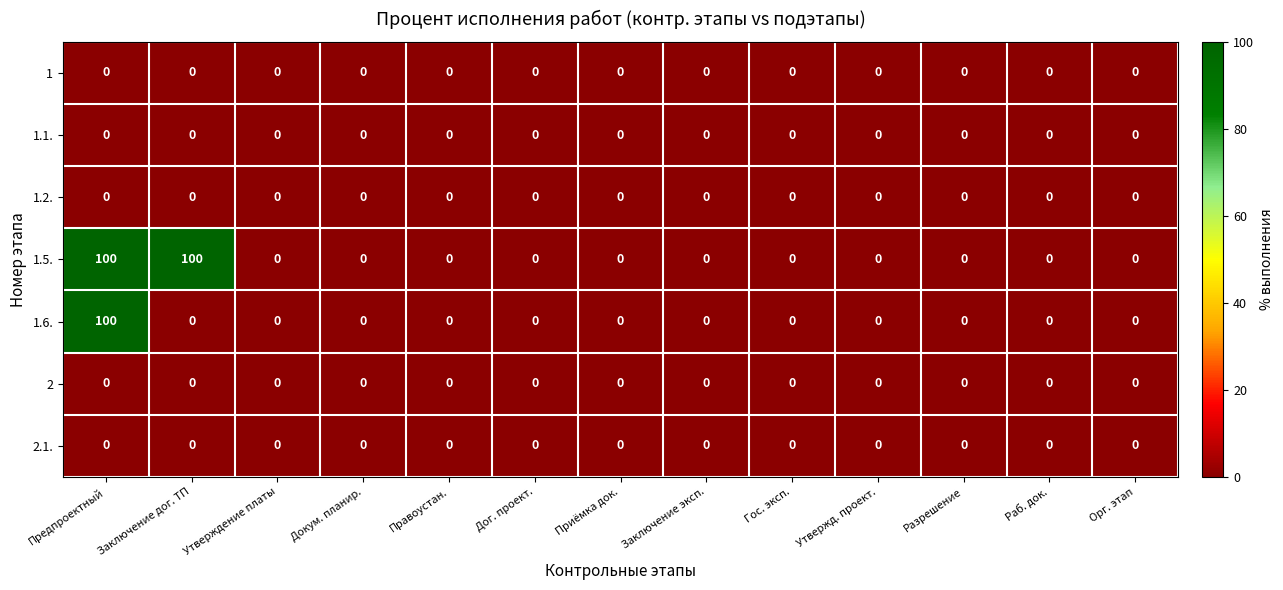

How many series are shown in this chart?

7